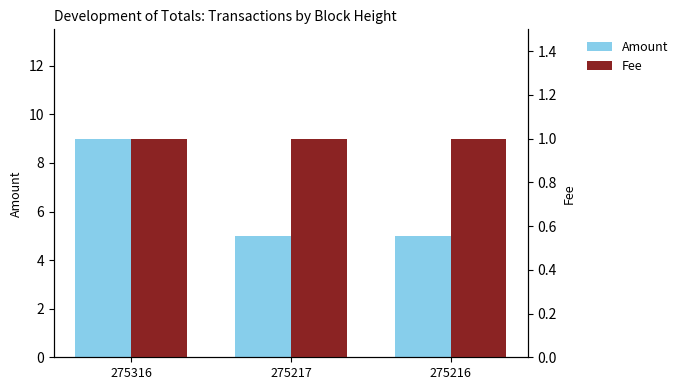

Rank the series at 275217 from lowest to highest value.

Fee, Amount